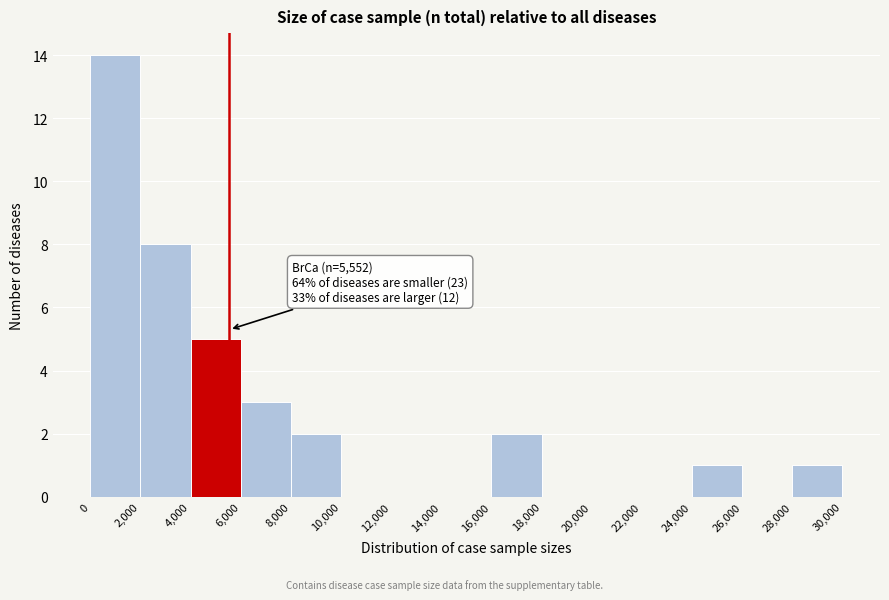

Over which range of the x-axis is the bar tallest?

0 to 2,000